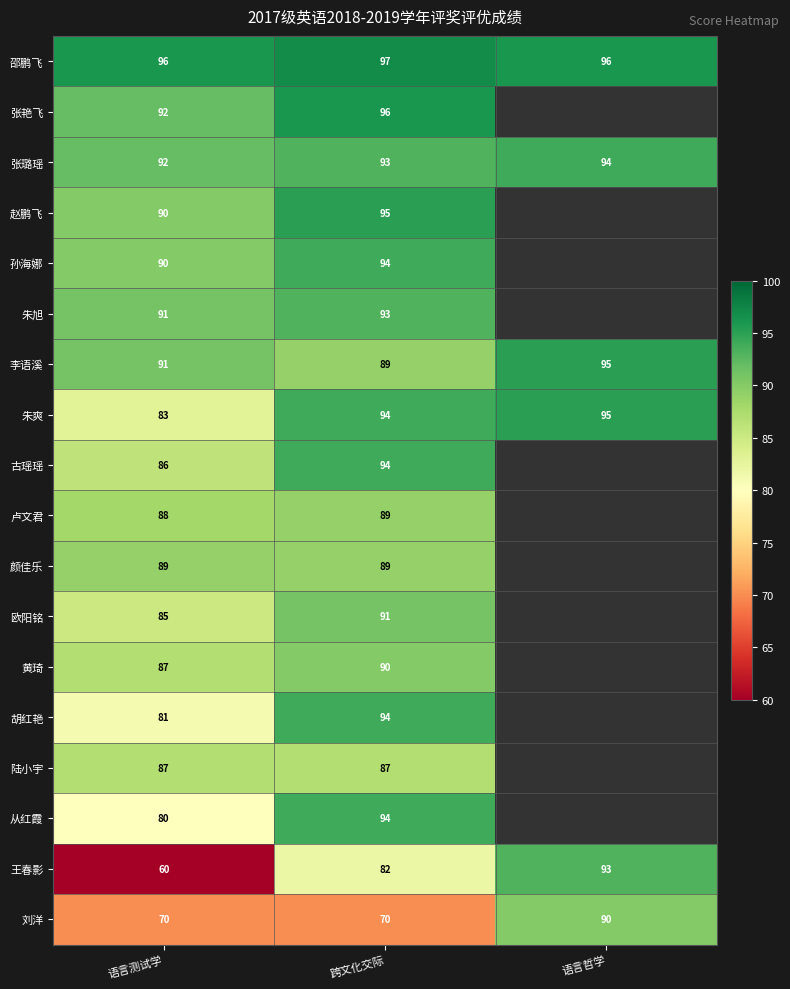

Count the 李语溪 values in the range 89 to 95.

3